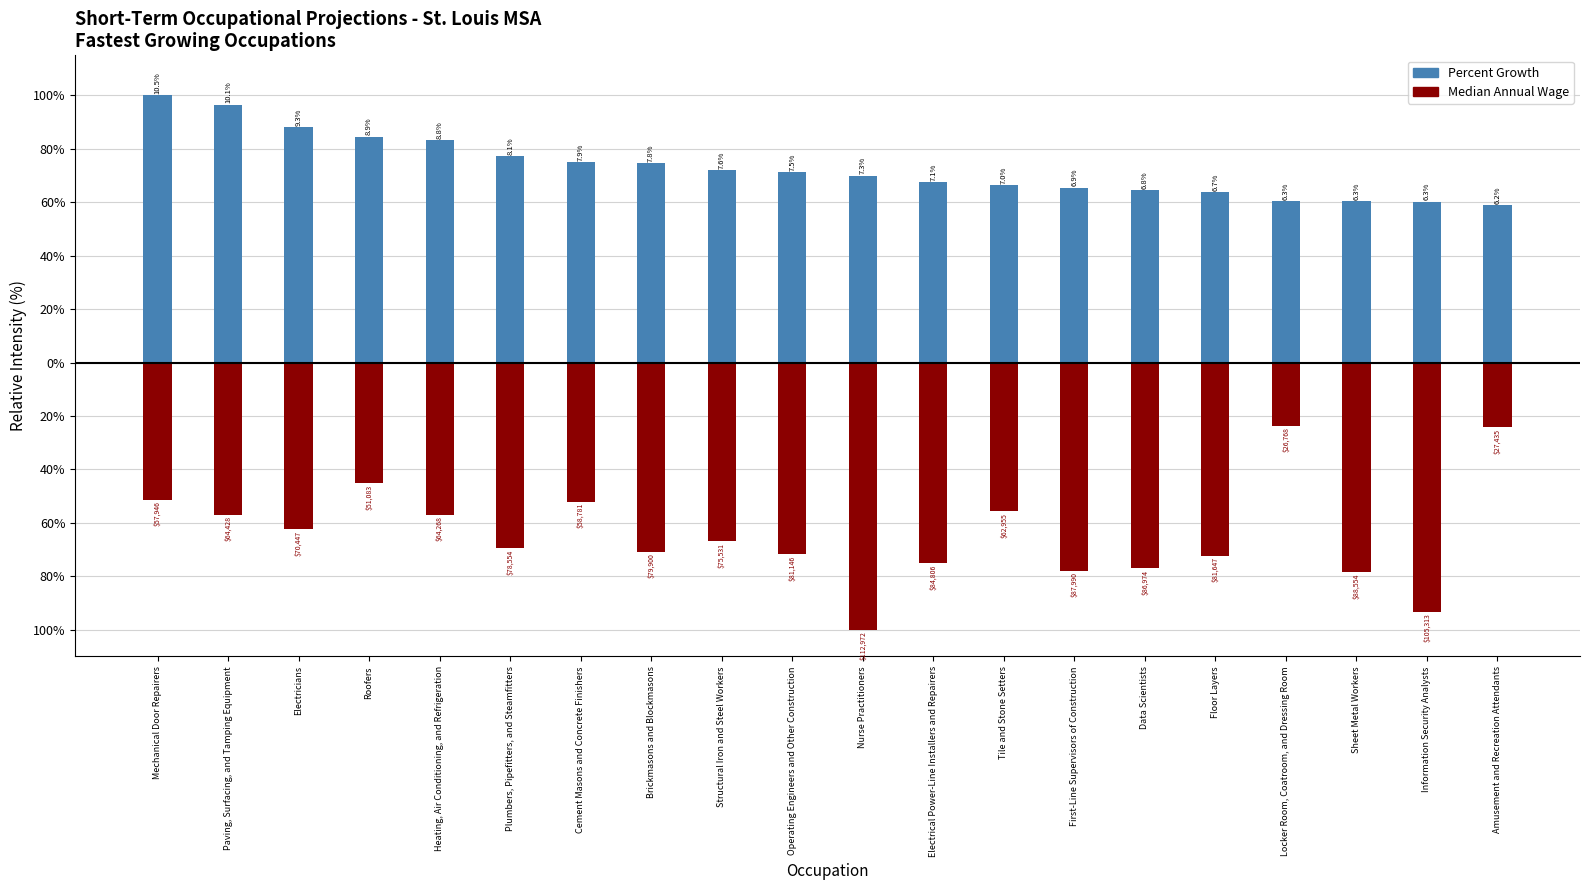

What position from the left is Information Security Analysts?

19